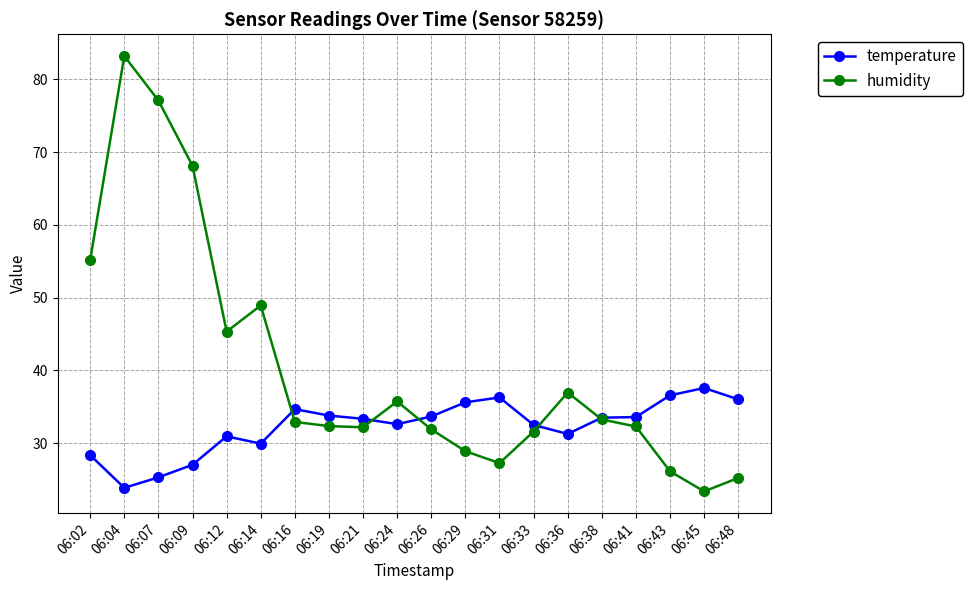

What is the spread (max minus min) of values at 06:36?

5.7